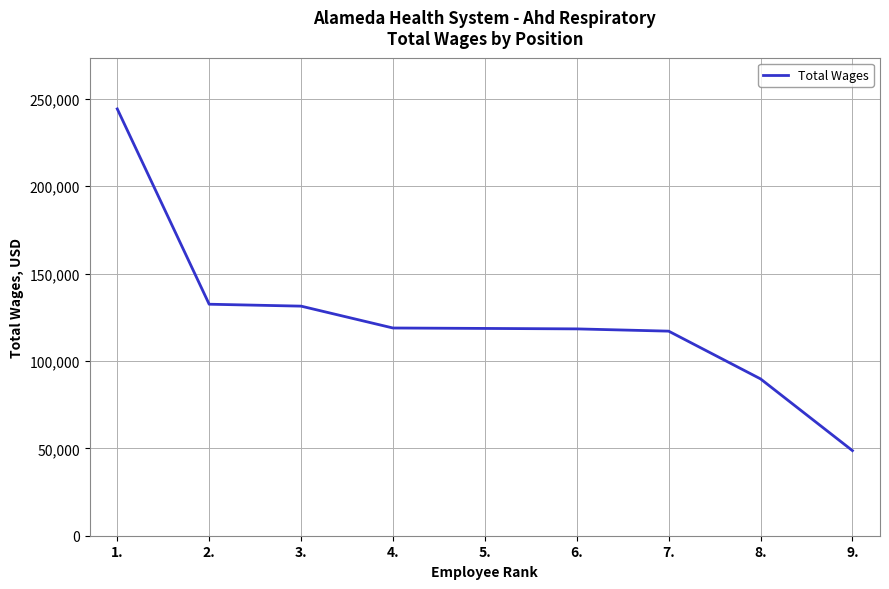

The value at 6. is 71033. True or false?

False